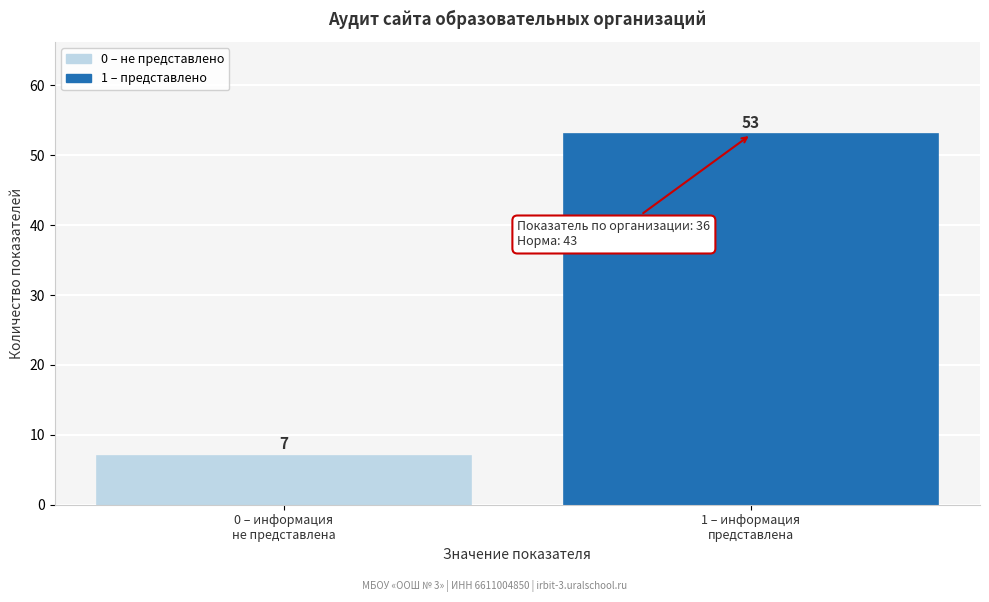

Reading left to right, list all the values displayed in this chart.

7	53